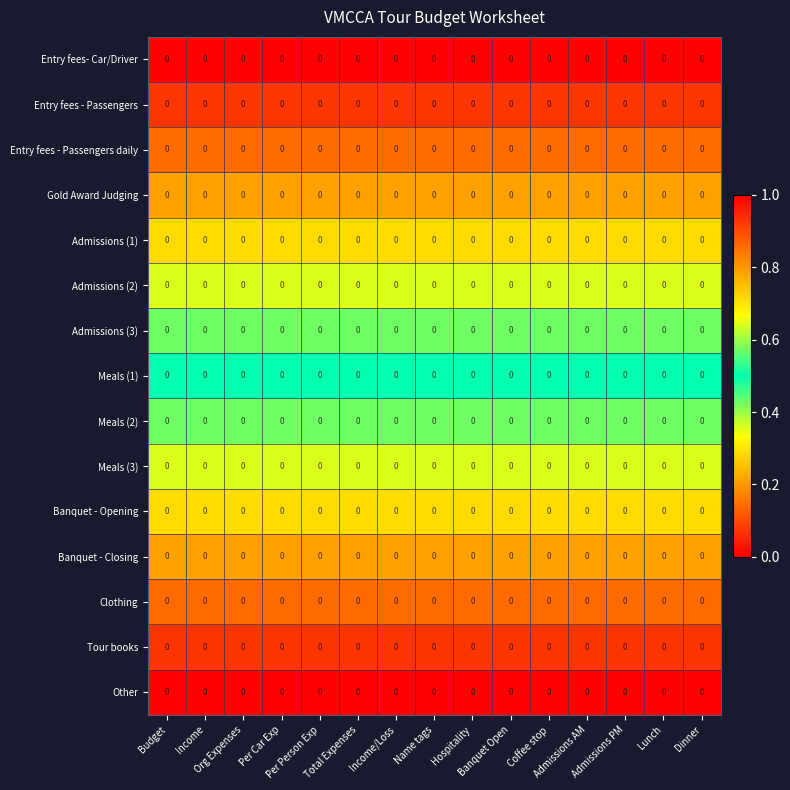

Is the value of Entry fees- Car/Driver at Coffee stop greater than the value of Admissions (3) at Total Expenses?

No